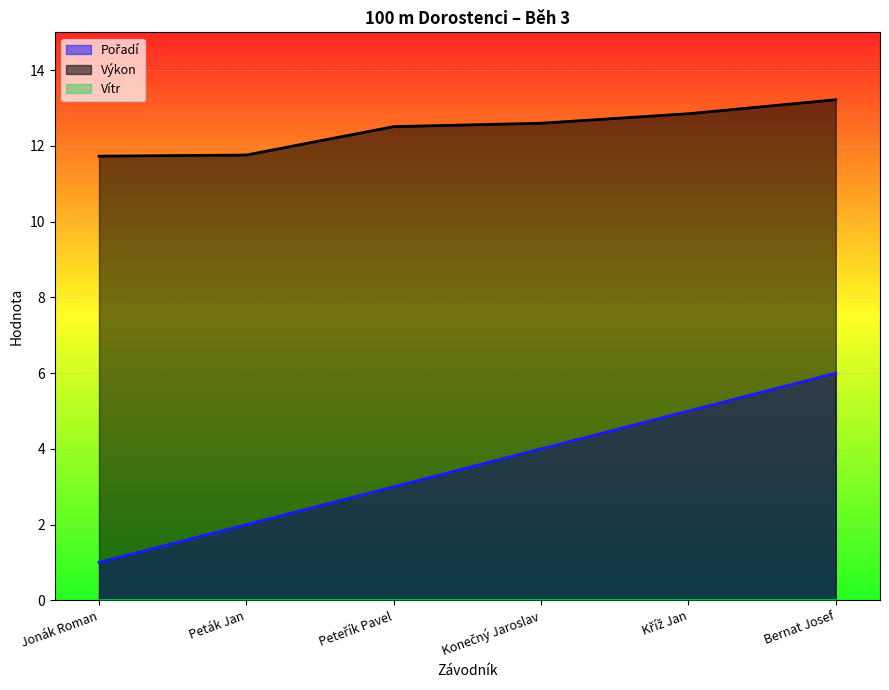

True or false: Výkon and Pořadí cross at least once.

False